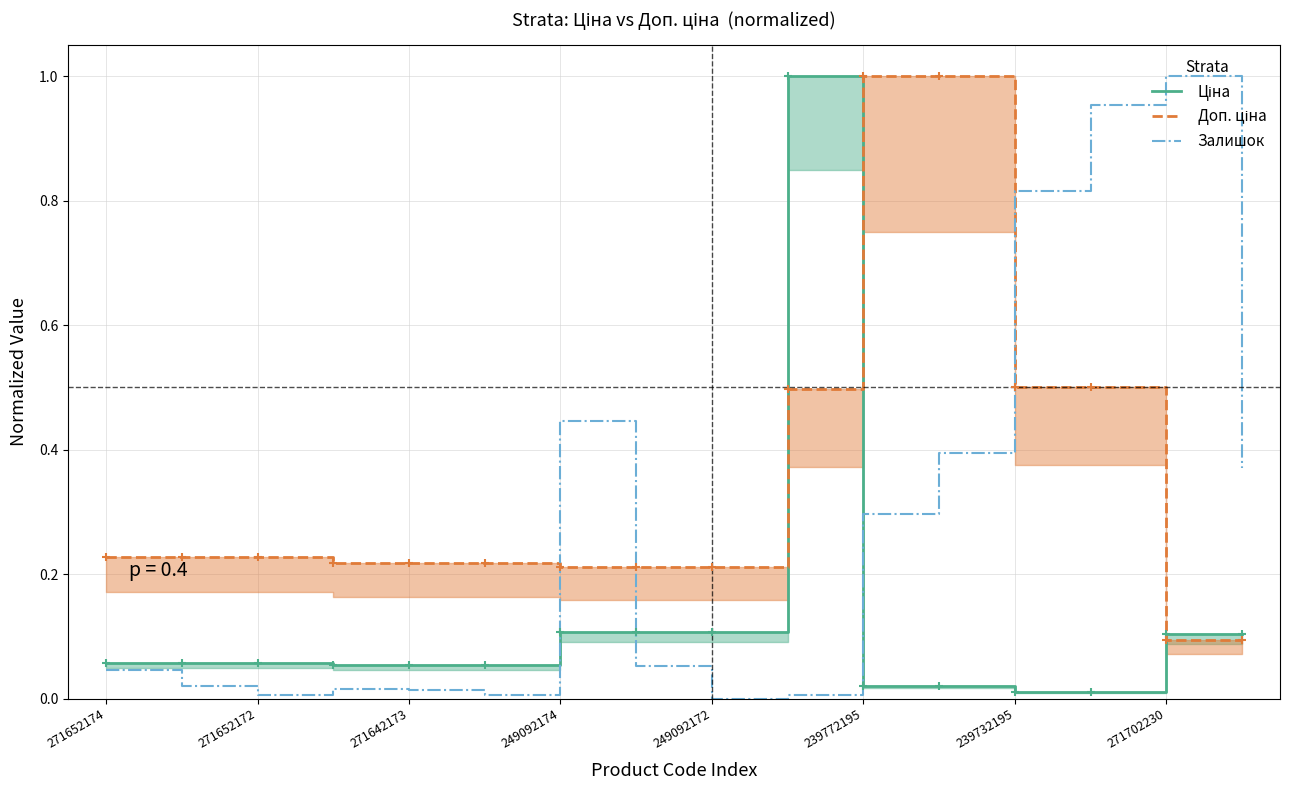

What is the average value of the Ціна series?

0.1